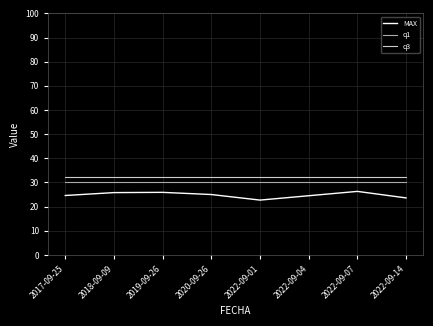

True or false: q1 and MAX intersect in this chart.

False